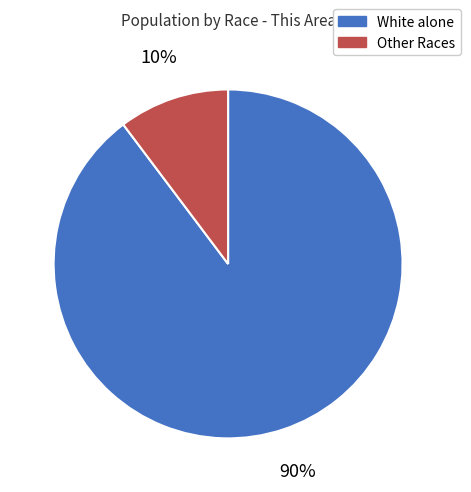

Is there a majority slice in this chart?

Yes